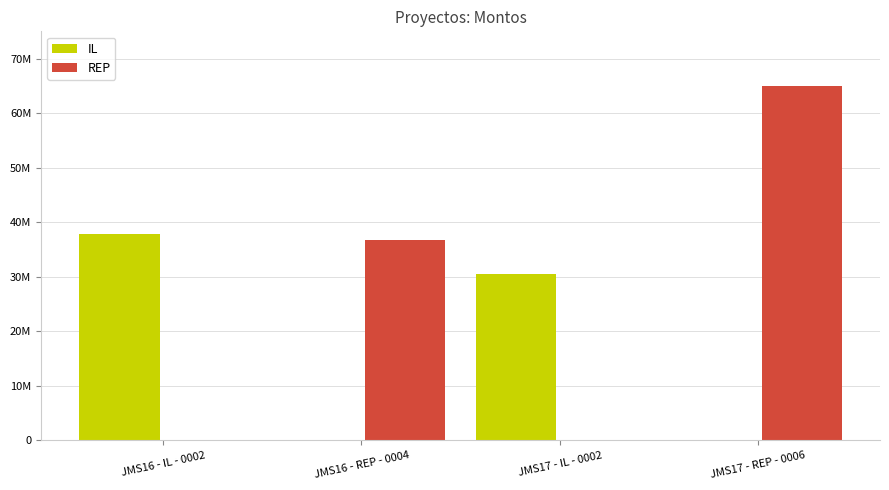

Reading left to right, what are all the values shown in this chart?

JMS16 - IL - 0002=37809682	JMS16 - REP - 0004=36775546	JMS17 - IL - 0002=30572042	JMS17 - REP - 0006=64949377